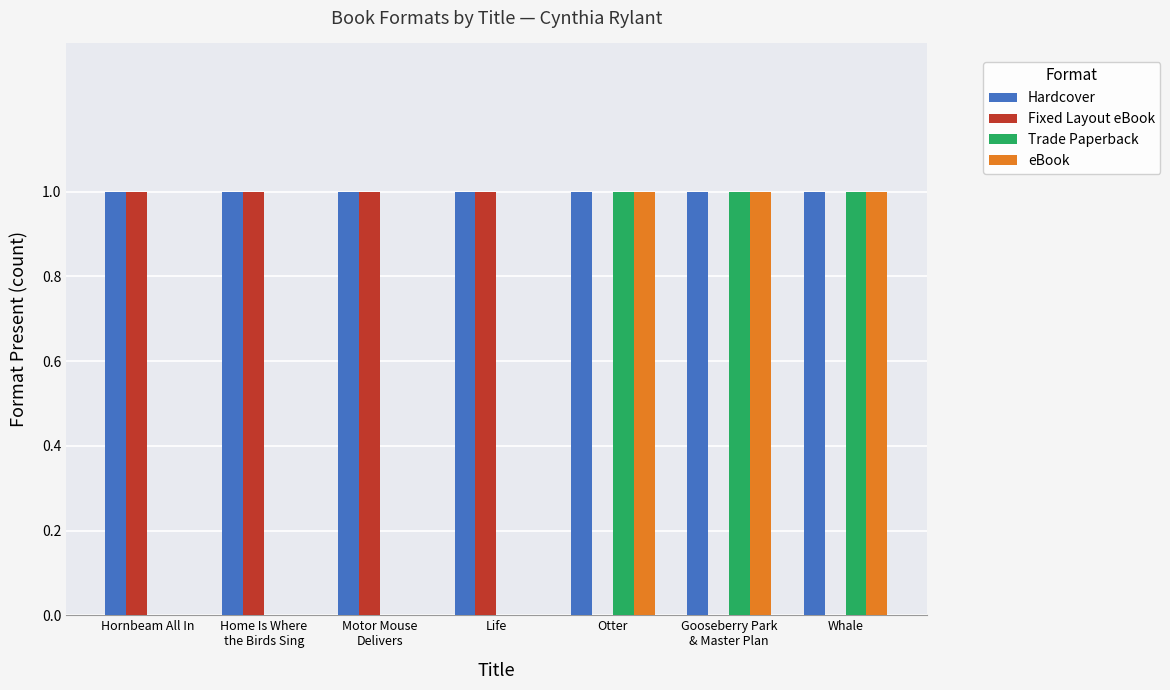

What is the total value across all series at Otter?

3